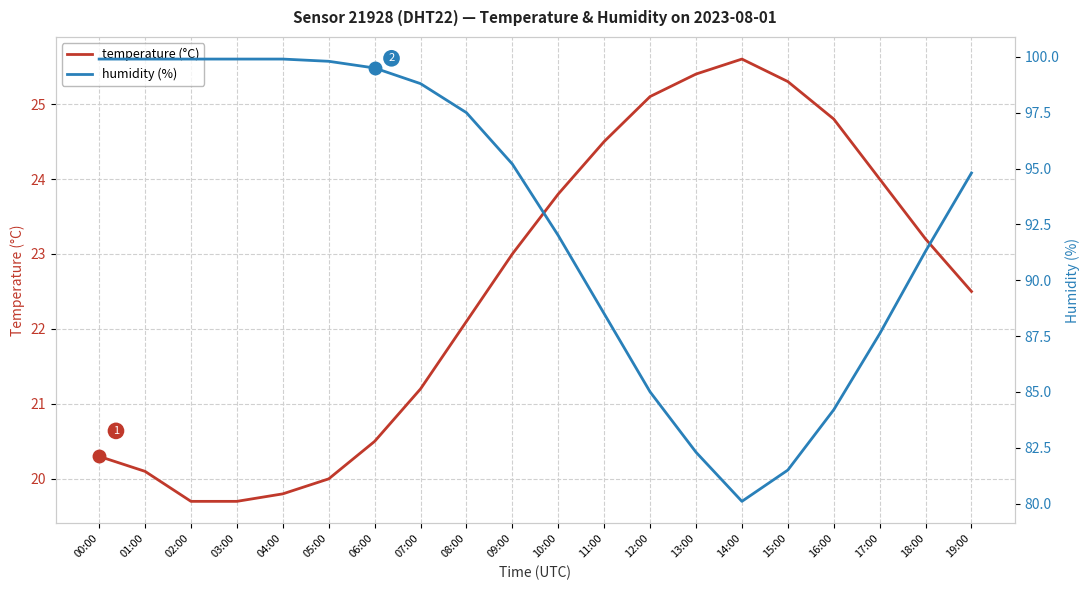

What is the average value of the temperature (°C) series?

22.5